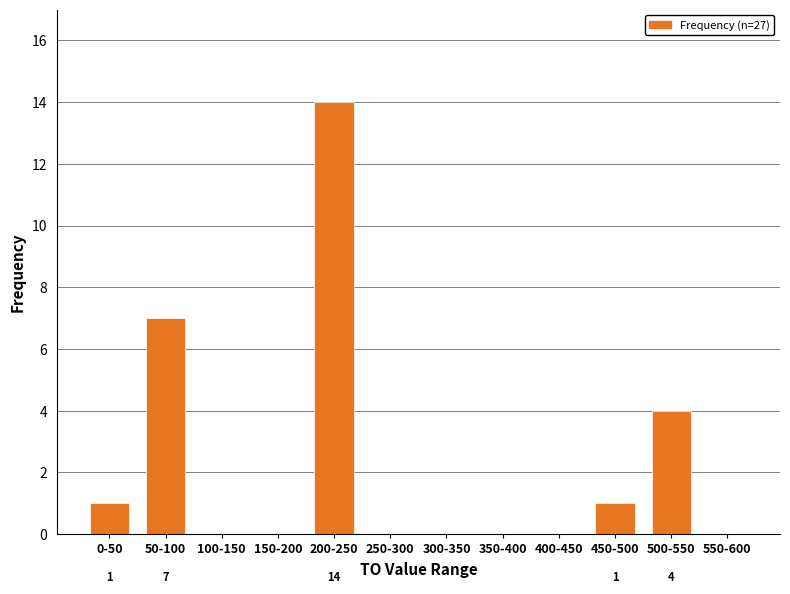

Reading left to right, list all the values displayed in this chart.

0-50=1	50-100=7	100-150=0	150-200=0	200-250=14	250-300=0	300-350=0	350-400=0	400-450=0	450-500=1	500-550=4	550-600=0